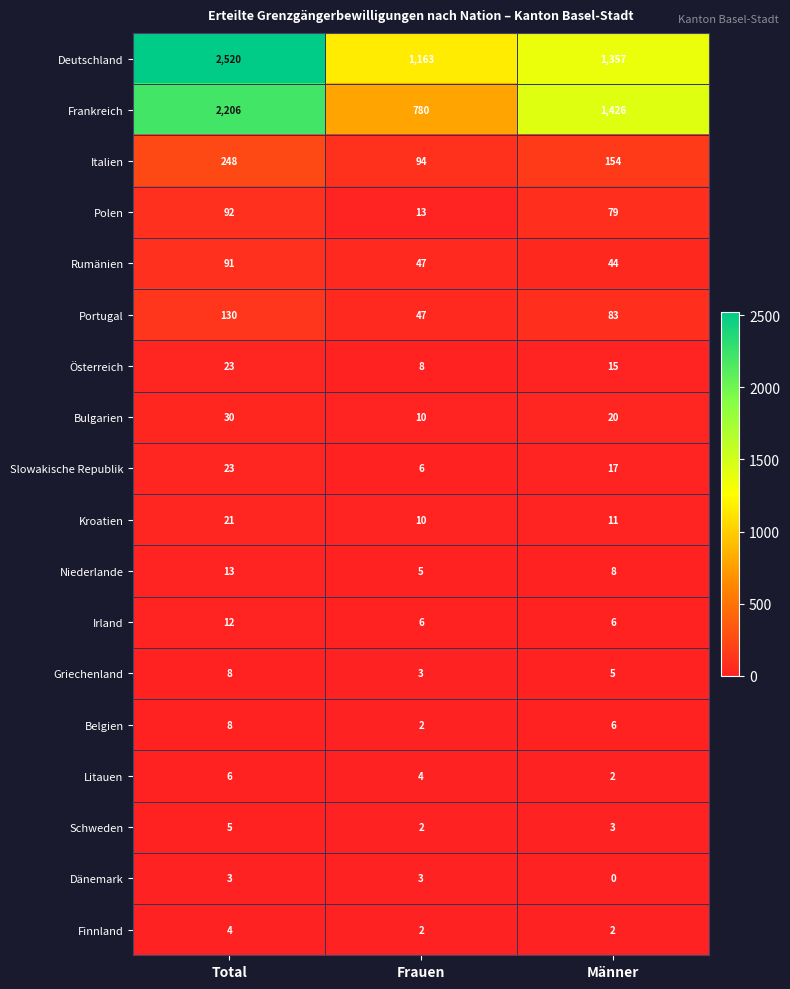

Which series has the largest total across all categories?

Deutschland